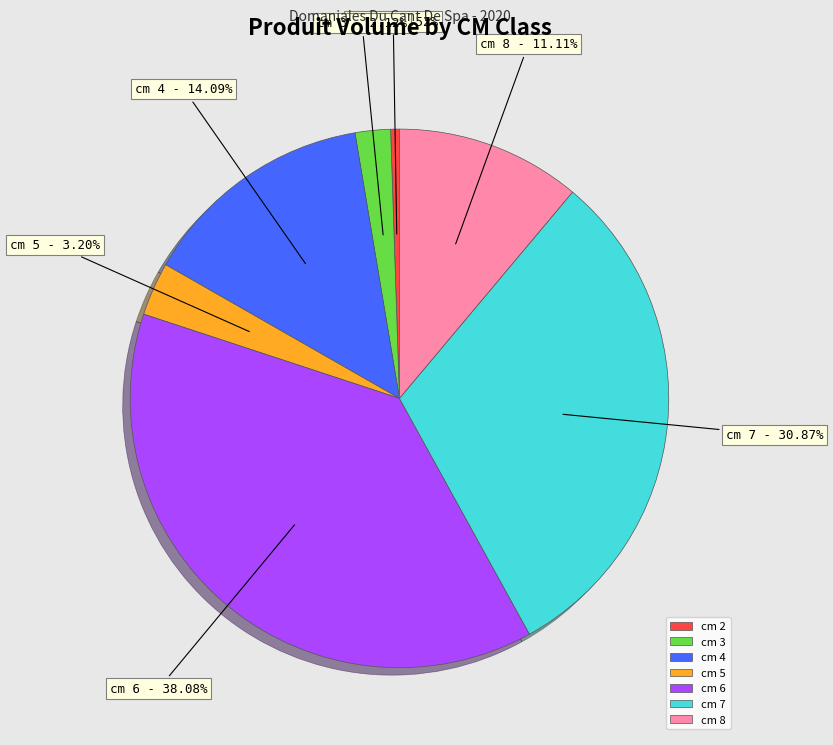

How many slices are in this pie chart?

7